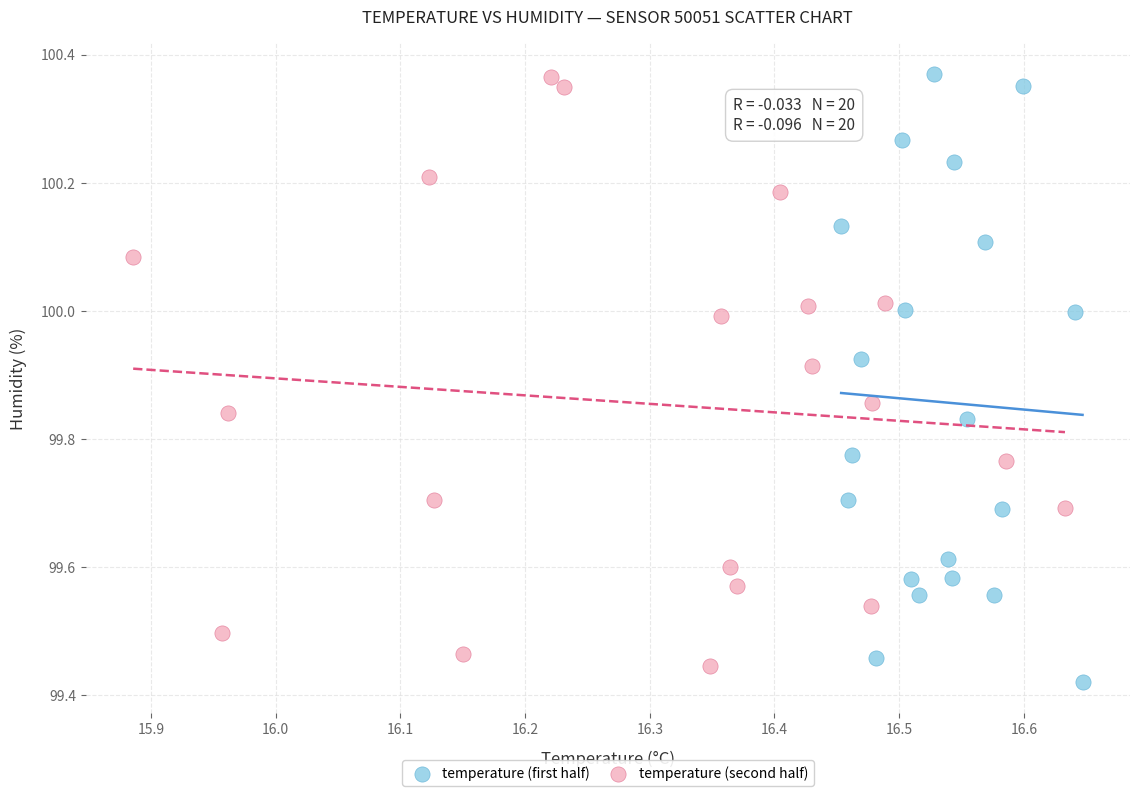

Which series reaches the minimum Y coordinate?

temperature (first half)